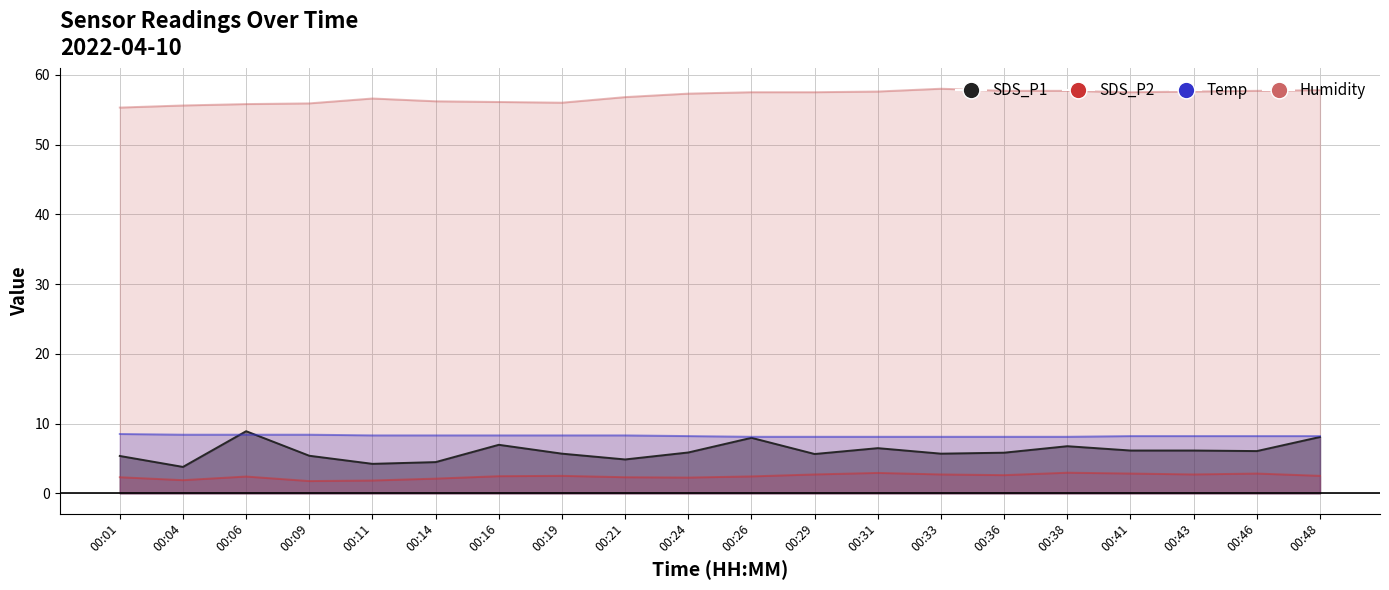

True or false: Humidity and SDS_P2 cross at least once.

False